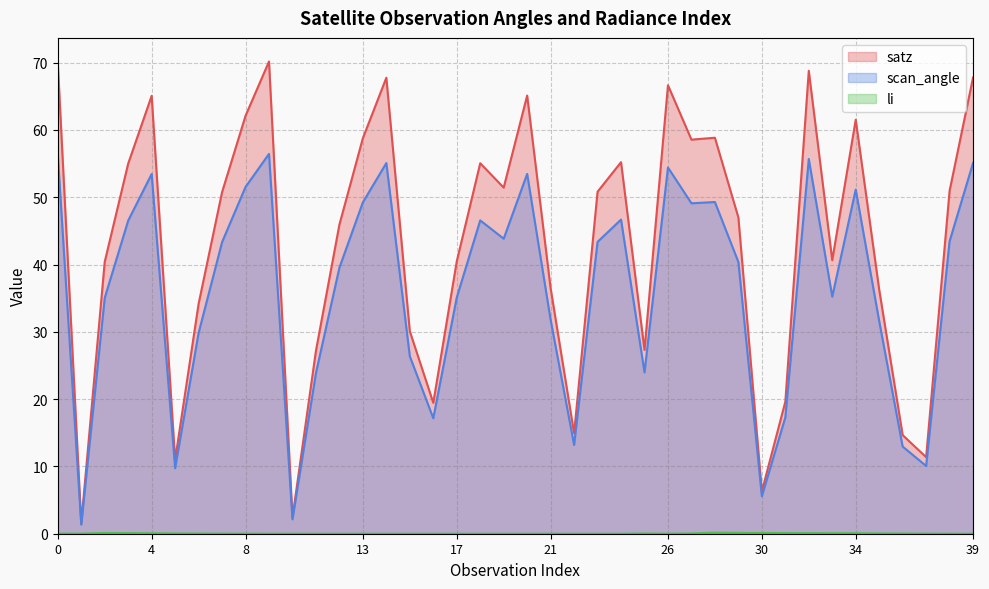

What is the sum of all li values?

1.3